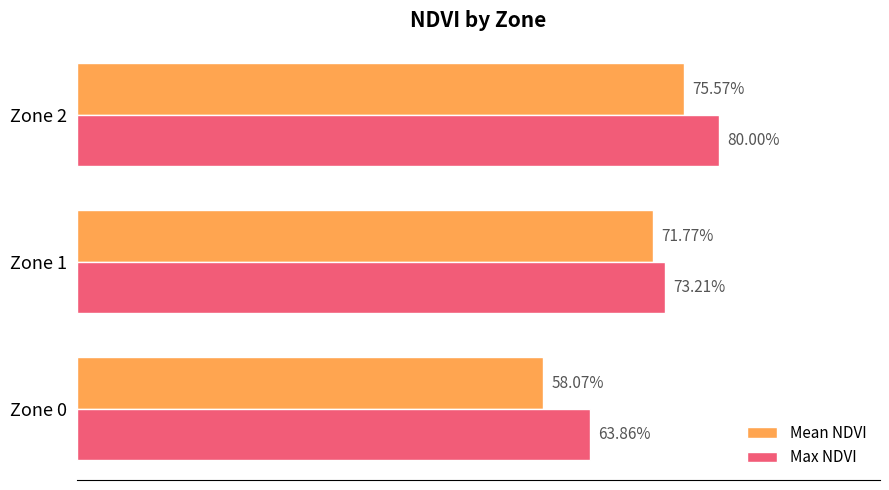

What is the maximum value shown in the chart?

0.8